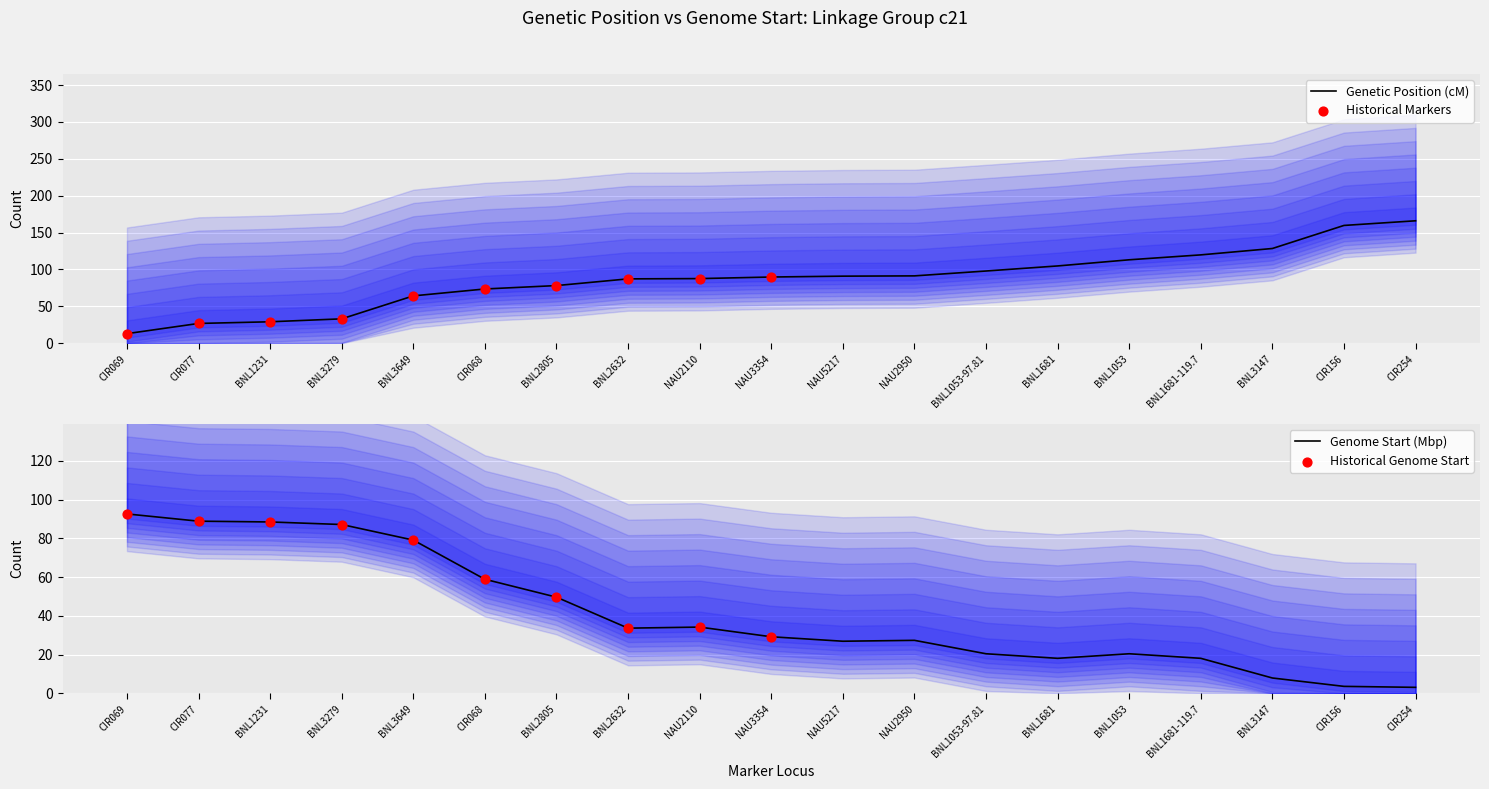

At how many categories does at least one series exceed 148?

2